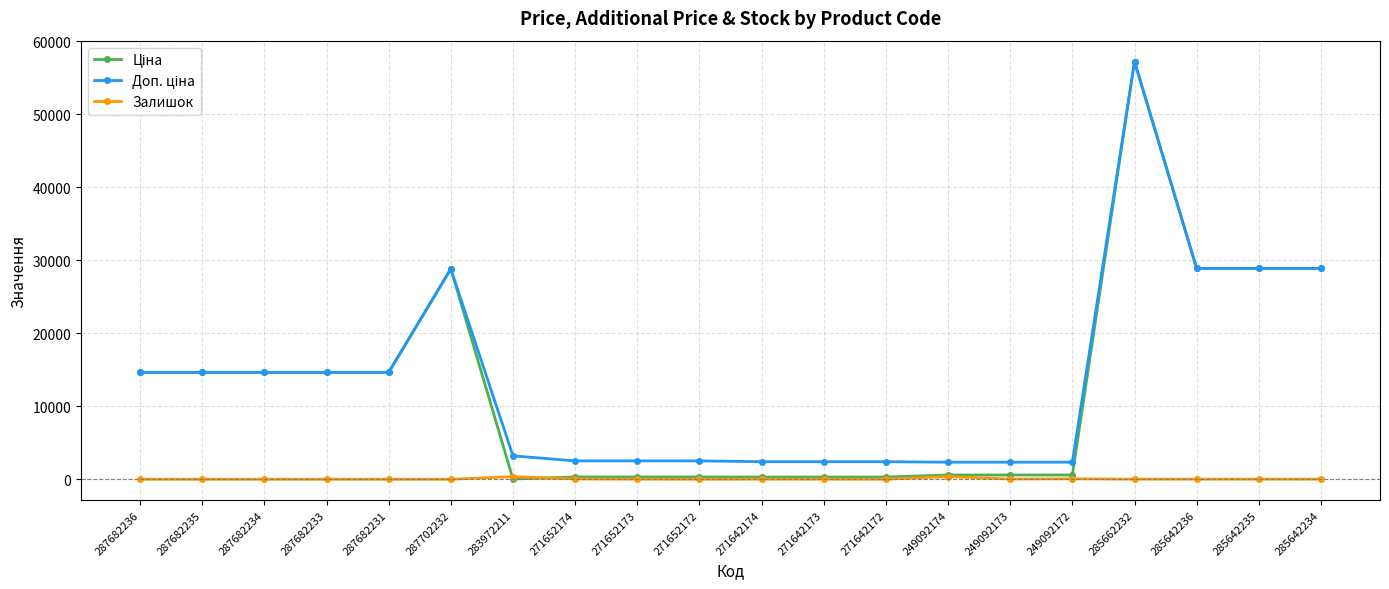

At which label does Залишок first exceed 13?

283972211